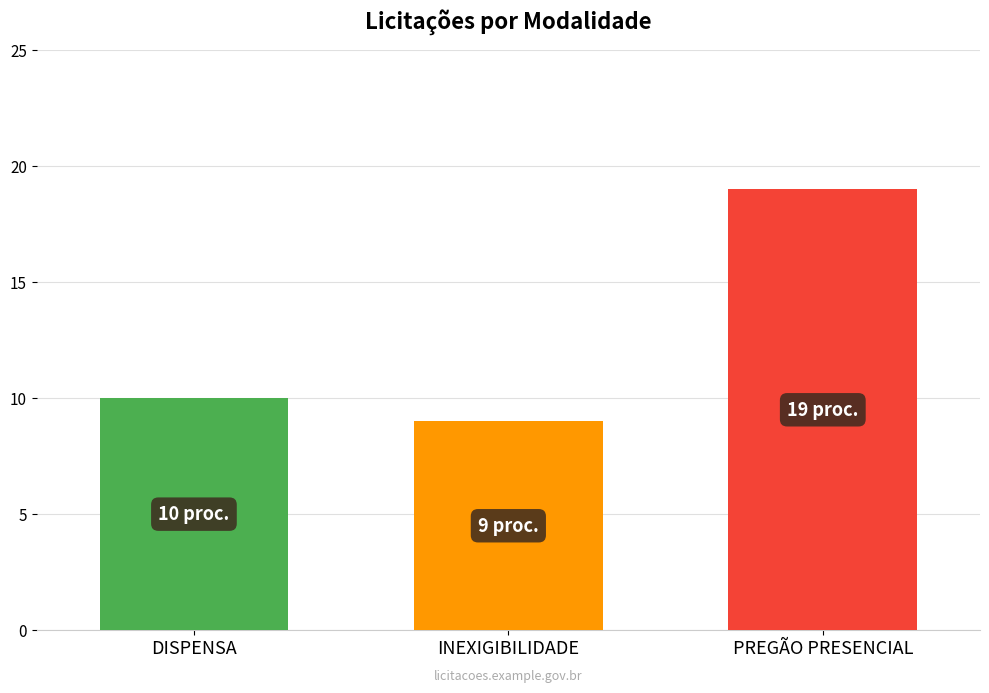

How many bars are there in total?

3